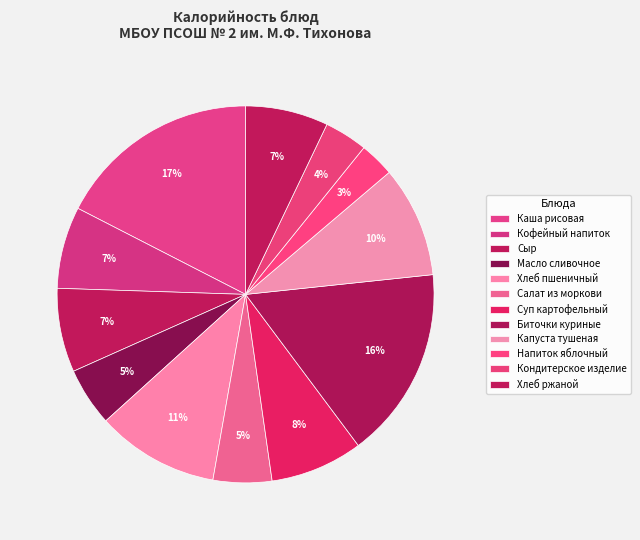

Count the number of slices in the pie.

12